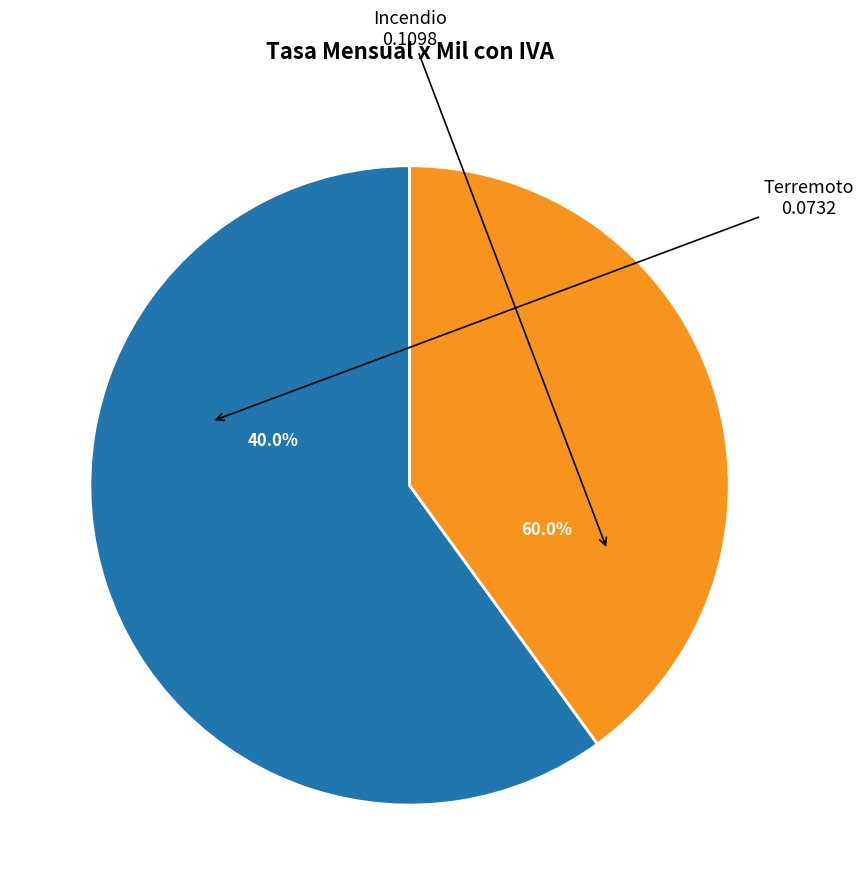

Combined, what portion of the pie is Terremoto and Incendio?

100.0%